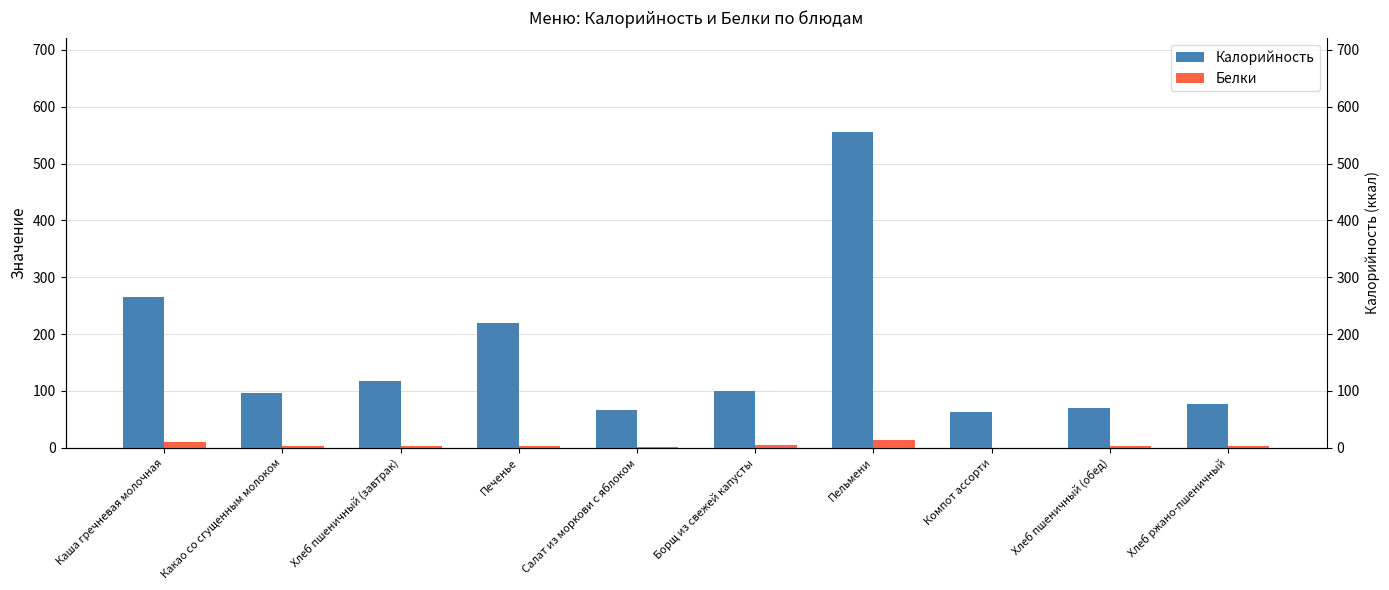

What is the label of the 6th bar from the left?

Борщ из свежей капусты